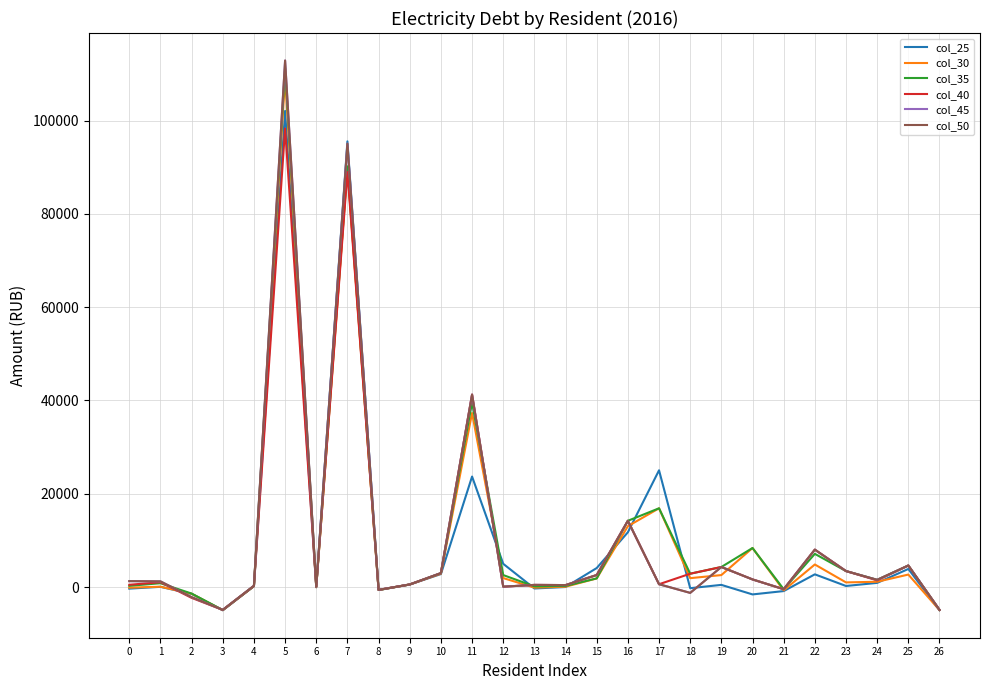

The col_45 series shows 2990.8 at 10. True or false?

True